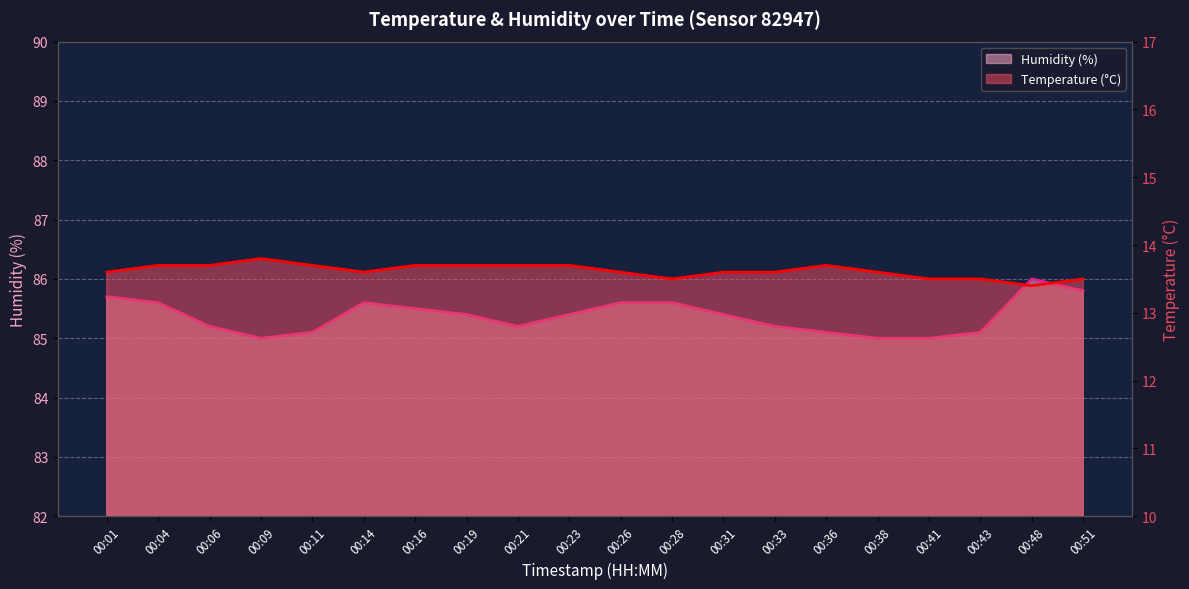

How many Temperature (°C) values are between 13 and 14?

20